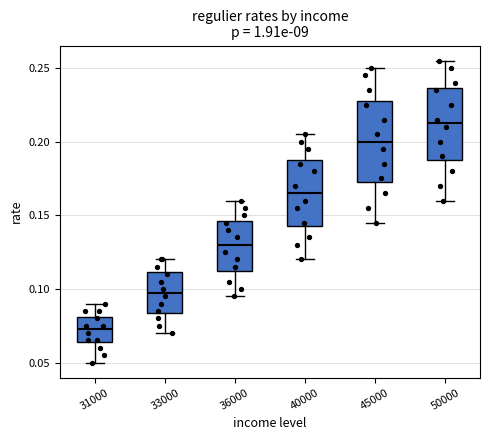

Reading left to right, read every box against the y-axis: the position of its median line, the range the box covers, and the ends of its whiskers. The values are not printed on the chart, so give them approximately, as read against the axis.

31000: median 0.075, box 0.065 to 0.080, whiskers 0.050 to 0.090
33000: median 0.100, box 0.085 to 0.110, whiskers 0.070 to 0.120
36000: median 0.130, box 0.115 to 0.145, whiskers 0.095 to 0.160
40000: median 0.165, box 0.145 to 0.190, whiskers 0.120 to 0.205
45000: median 0.200, box 0.175 to 0.230, whiskers 0.145 to 0.250
50000: median 0.215, box 0.190 to 0.235, whiskers 0.160 to 0.255